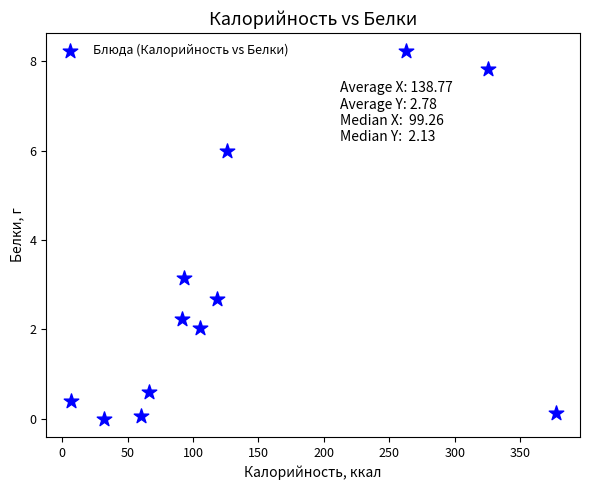

What is the range of Y values (max minus min)?

8.2